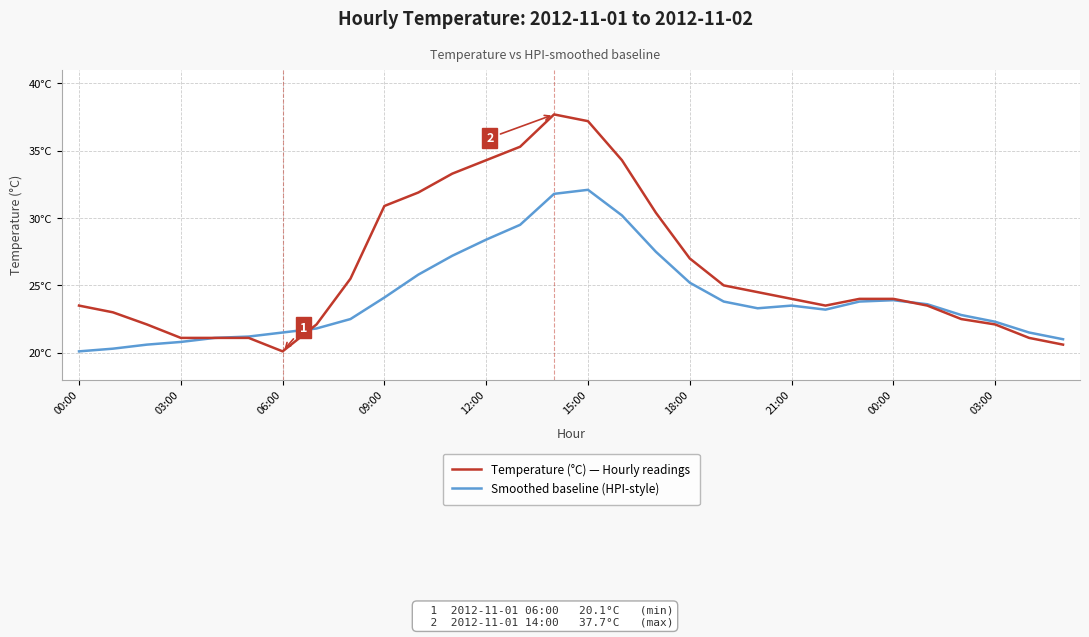

What is the sum of all Smoothed baseline (HPI-style) values?

724.4